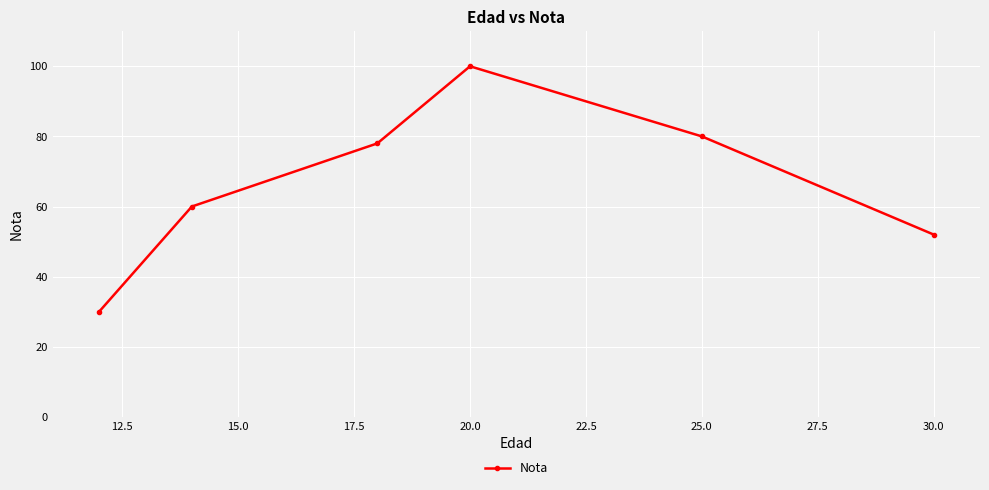

What is the average value?

67